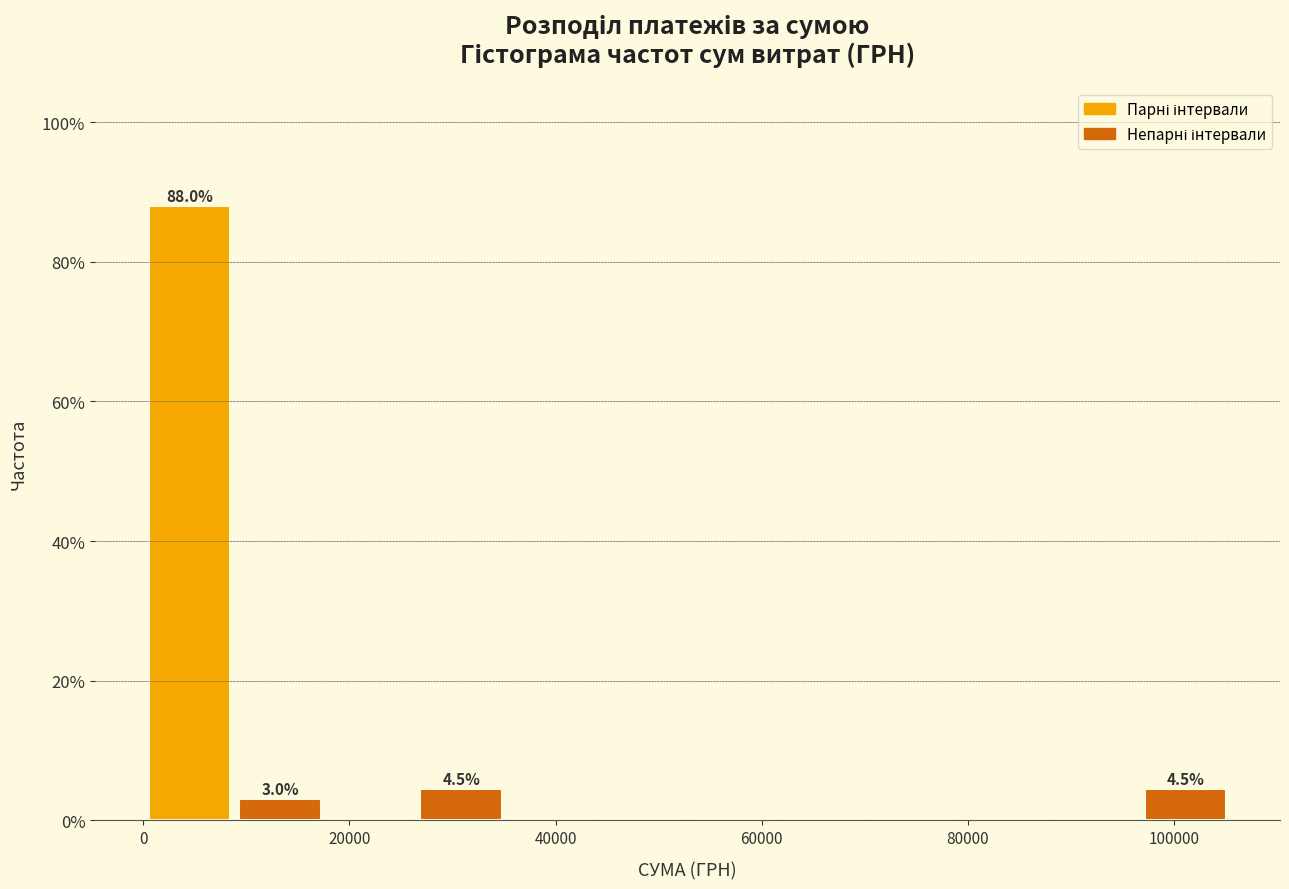

Over which range of the x-axis is the bar tallest?

0 to 8000